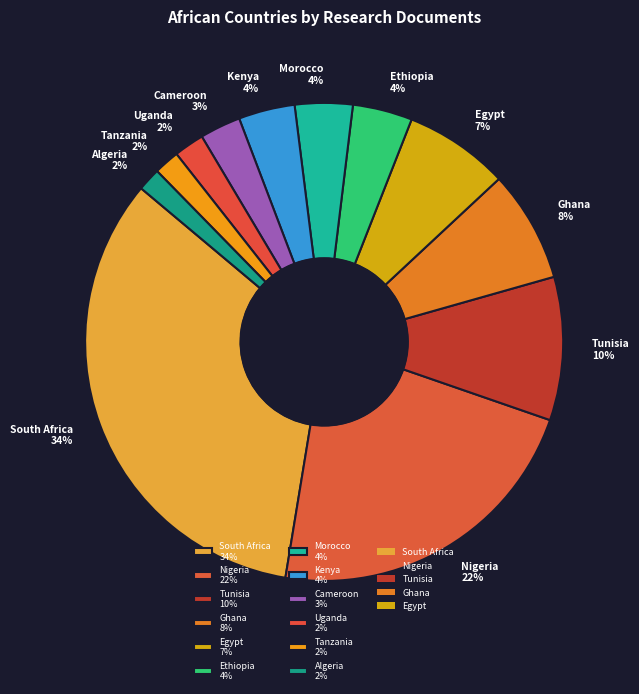

The Tanzania slice represents 2% of the pie. True or false?

True